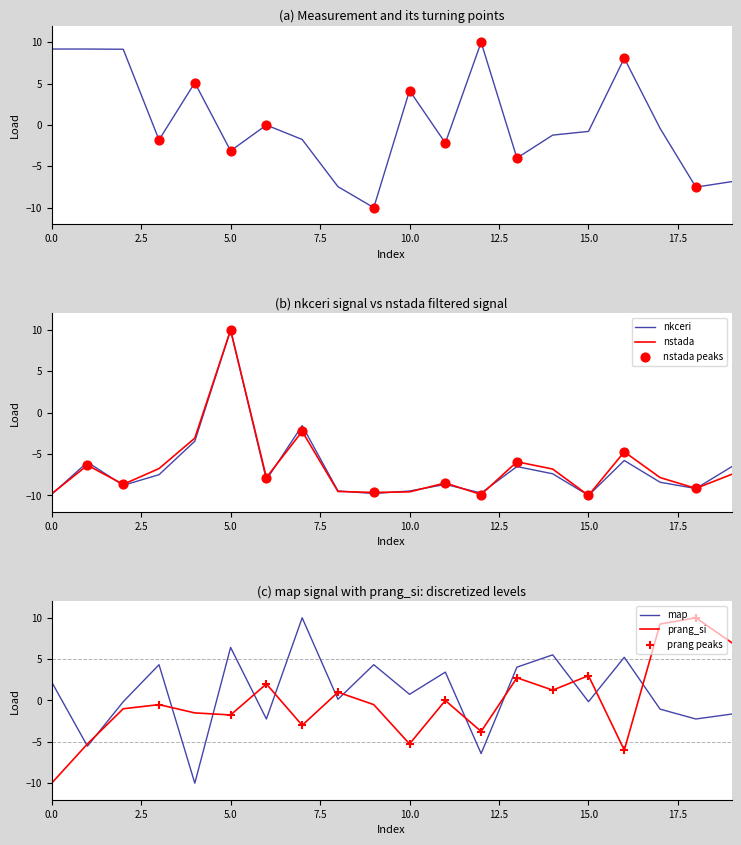

At how many categories does at least one series exceed -8?

20